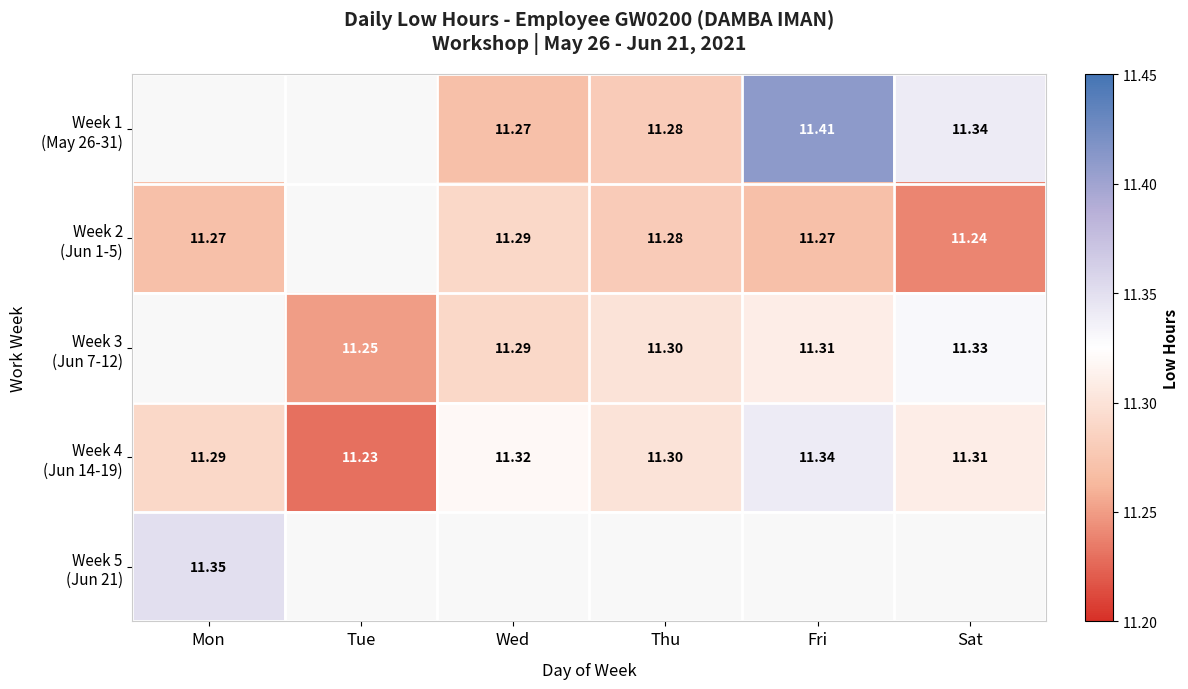

Is it true that Week 4 (Jun 14-19) equals 11.2 at Tue?

True